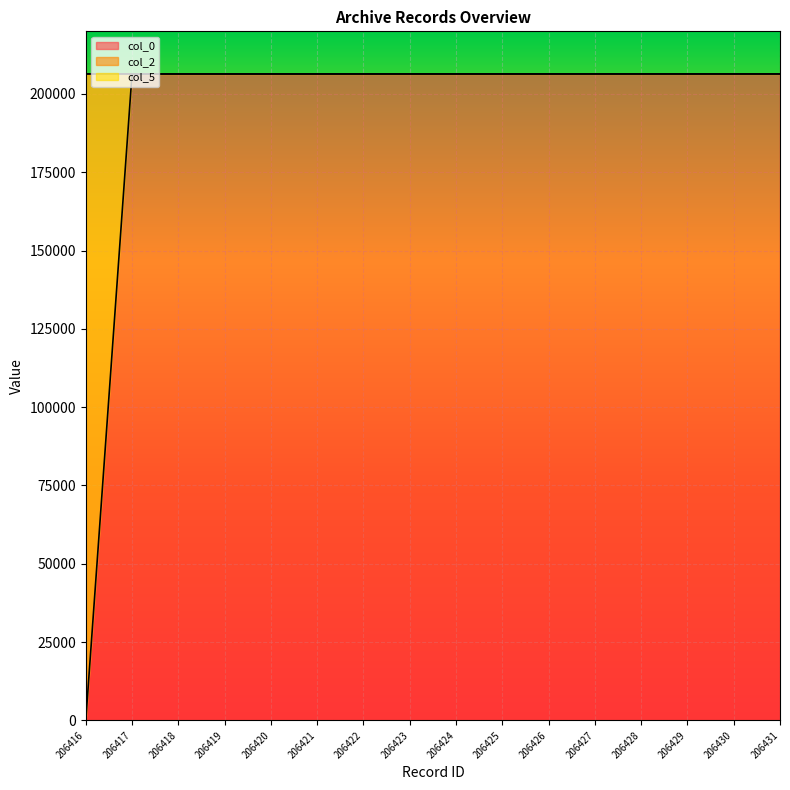

Is the value of col_0 at 206416 greater than the value of col_5 at 206428?

No